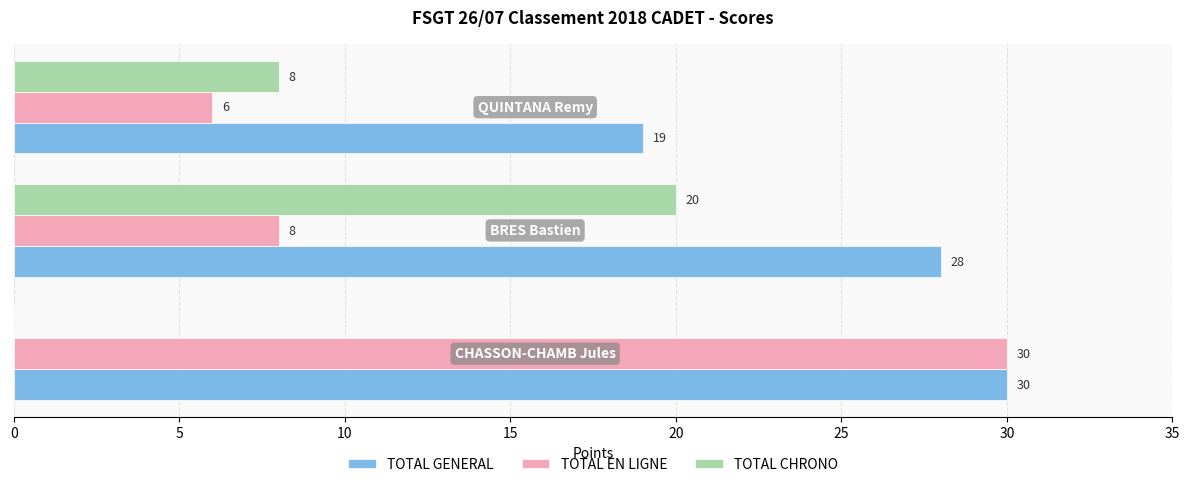

How many TOTAL GENERAL values are between 19 and 30?

3